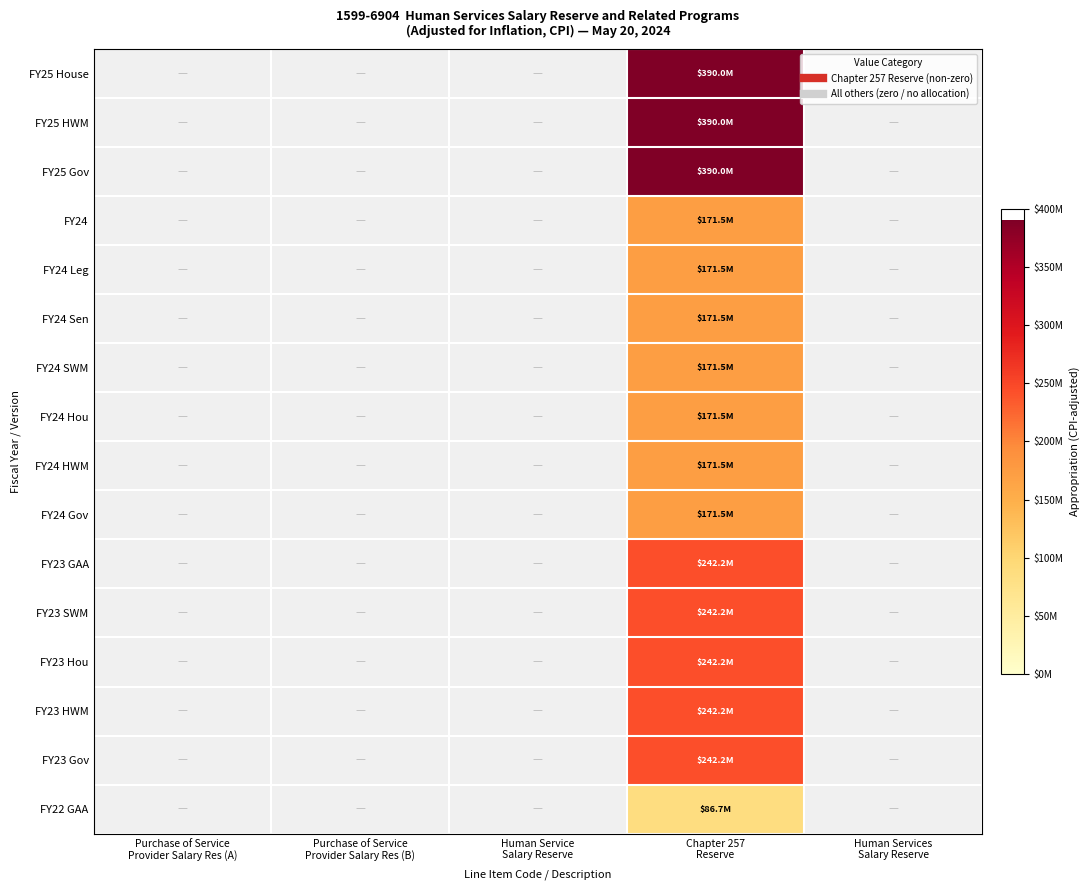

At which category is the sum across all series the highest?

Chapter 257
Reserve